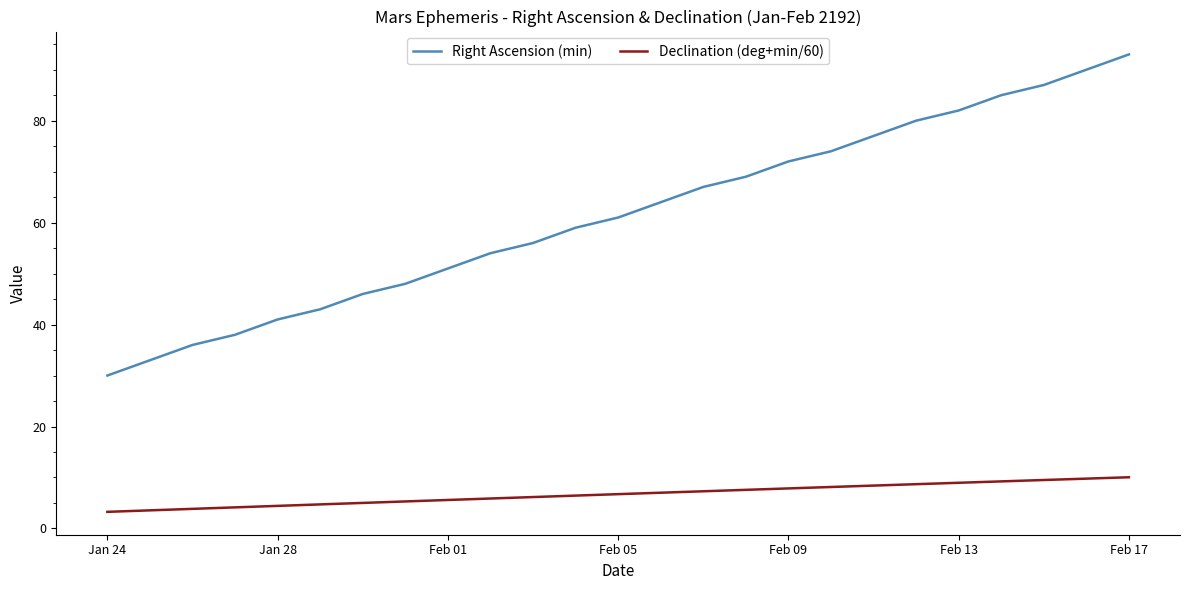

How many lines are shown in the chart?

2